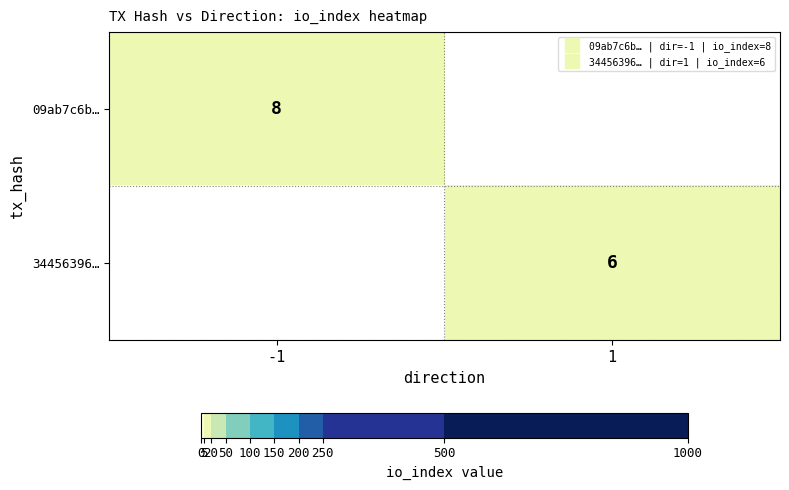

Is it true that 09ab7c6b… equals 8 at -1?

True